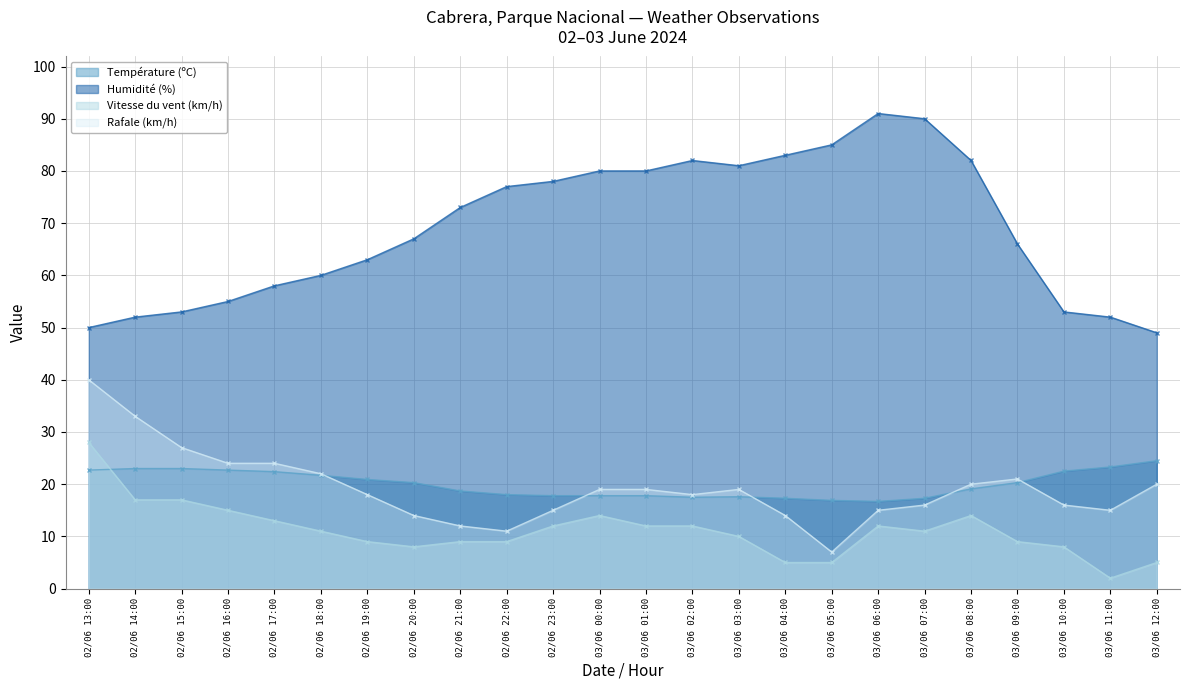

At which label is Humidité (%) closest to 70?

02/06 20:00